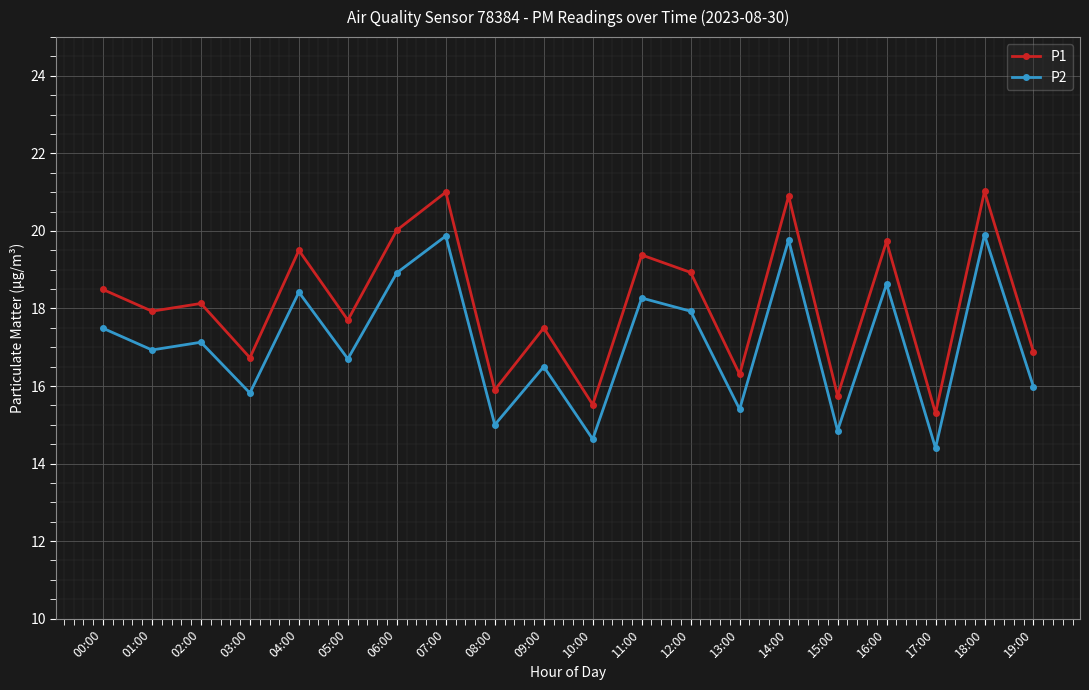

Where is the first local minimum for P2?

01:00